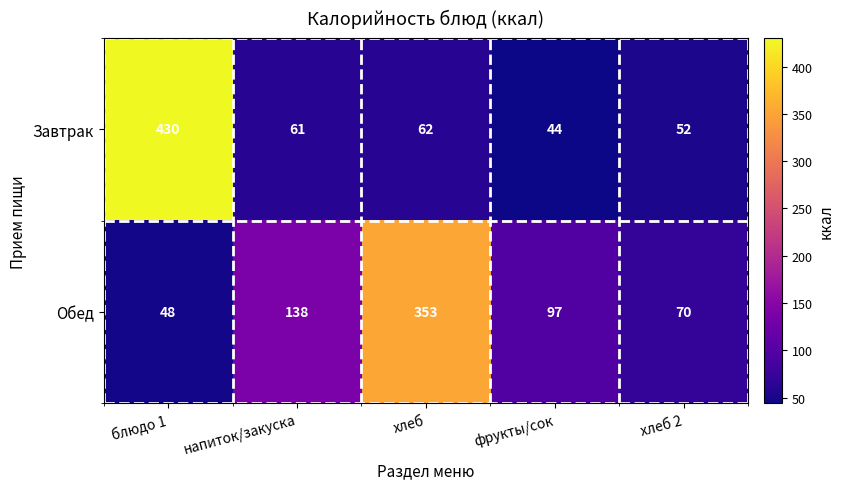

Which series has the widest spread of values?

Завтрак